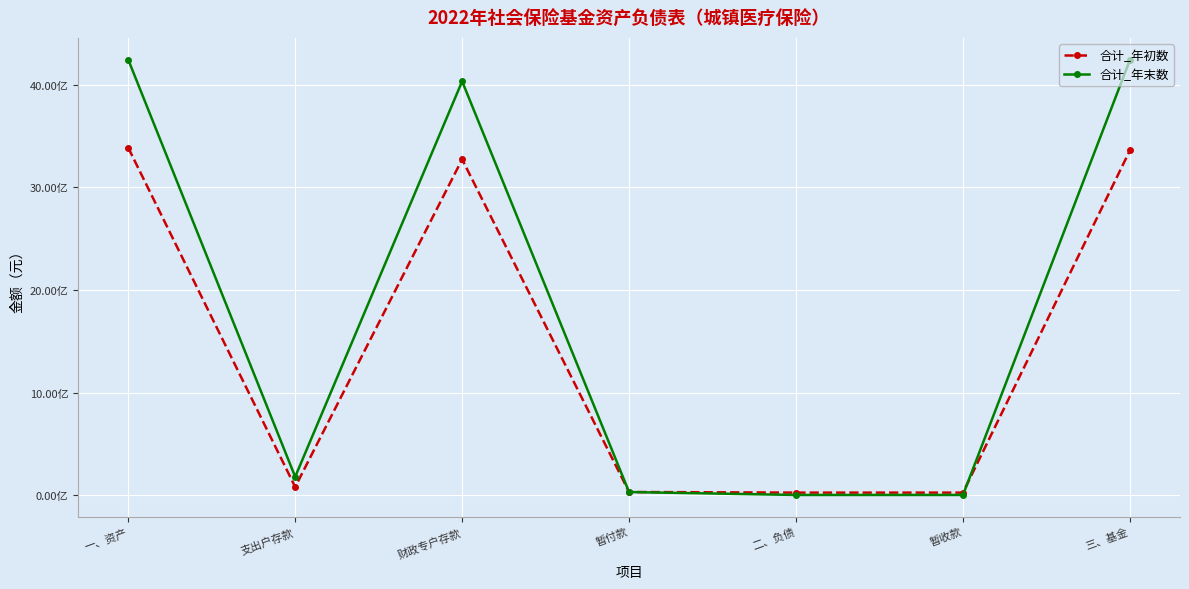

What are all the series names shown in the legend?

合计_年初数, 合计_年末数